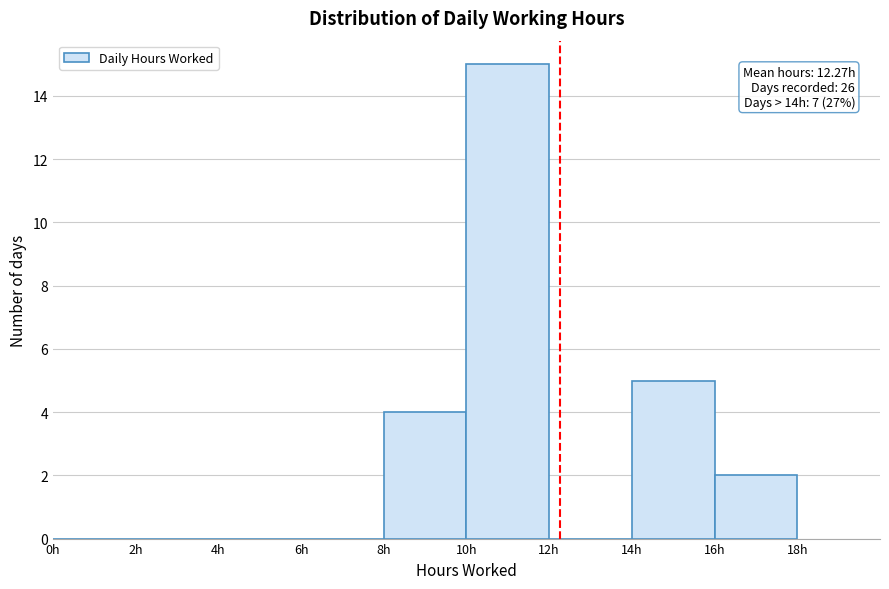

Which range on the x-axis has the tallest bar?

10 to 12